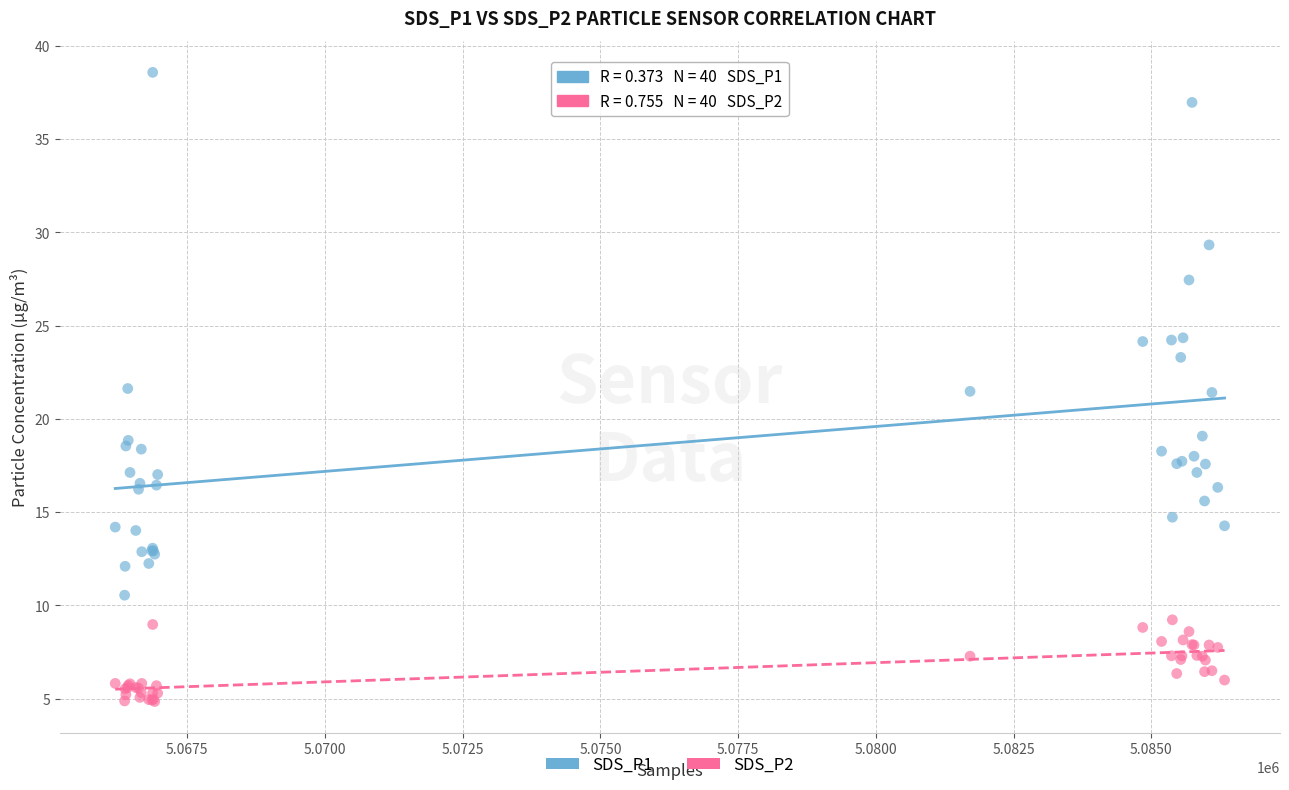

What is the X range (max minus min) for the scatter plot?

20138.0